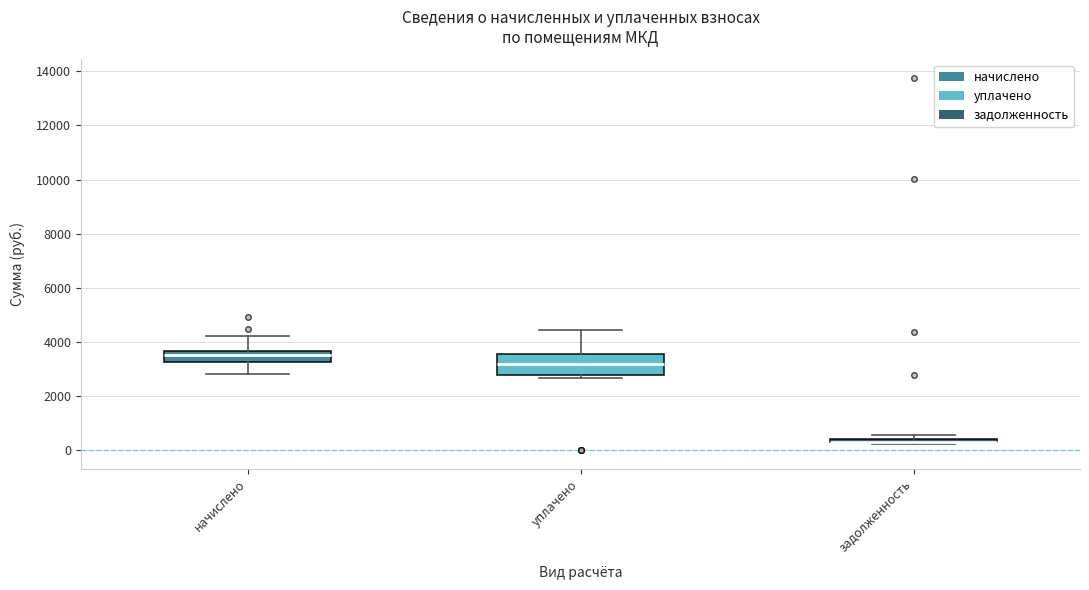

Where does the median line of the box for уплачено sit on the y-axis? The values are not printed on the chart, so give them approximately, as read against the axis.

3200